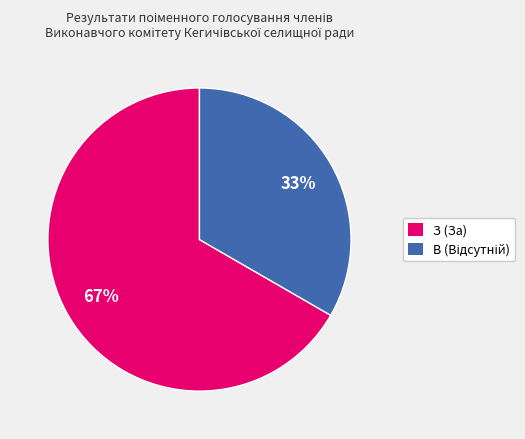

To the nearest percent, what percentage of the pie is З (За)?

67%